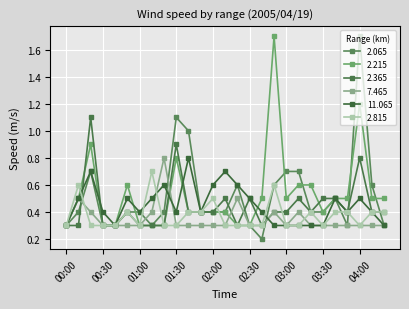

How many interior local peaks does the 11.065 series have?

7